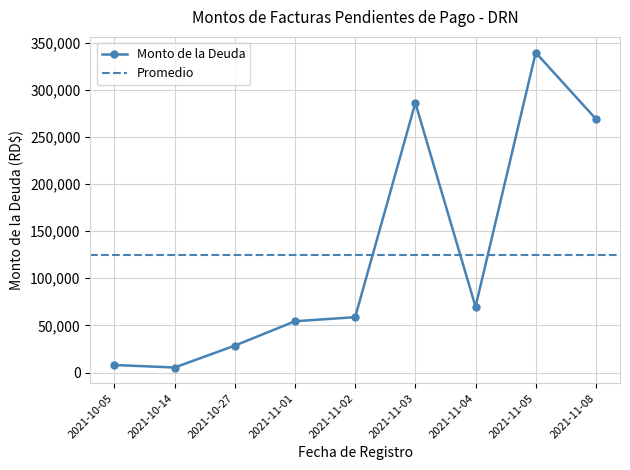

Where is Monto de la Deuda nearest to the value 172330?

2021-11-08